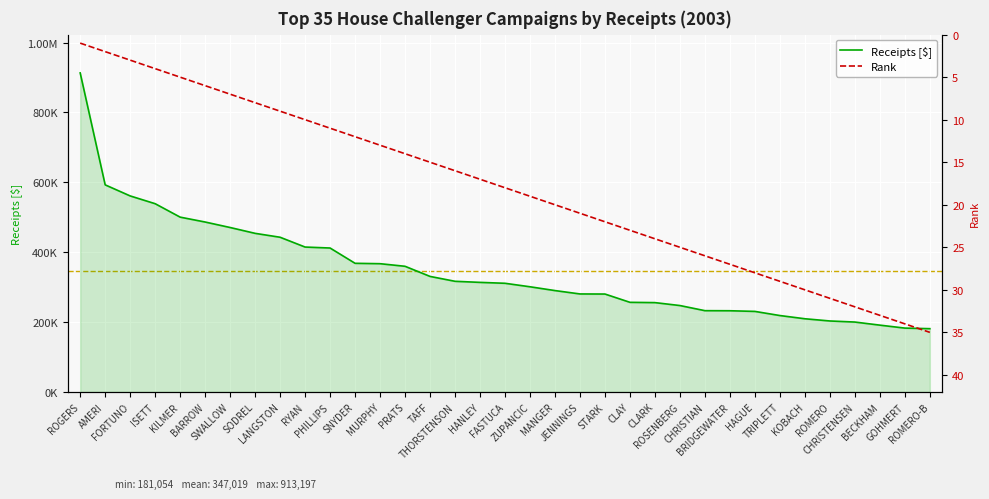

What is the sum of all Receipts values?

12145648.8